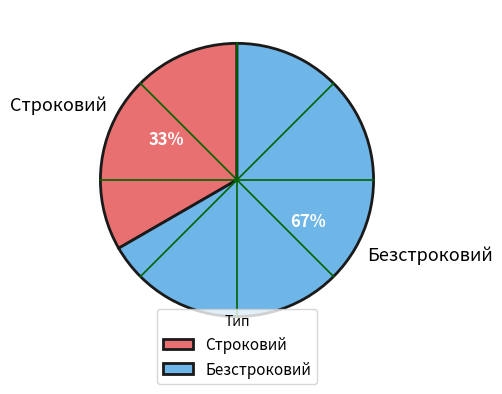

What is the smallest slice in the pie chart?

Строковий